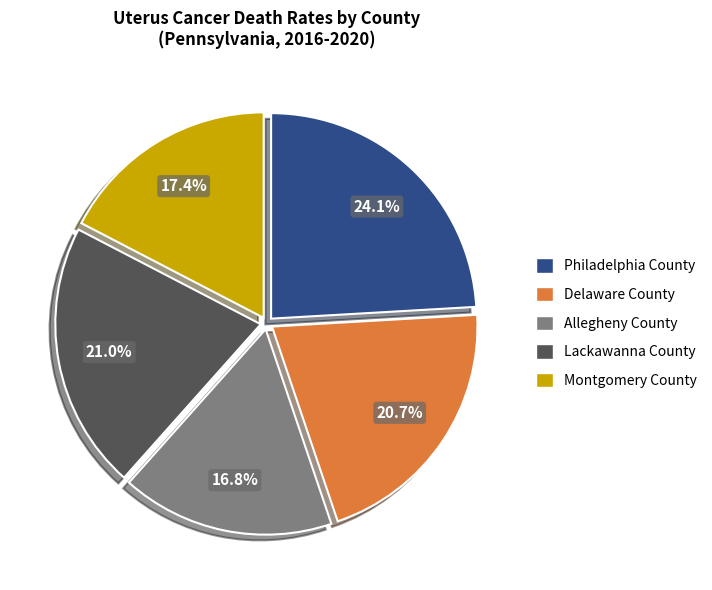

How many segments does this pie chart have?

5